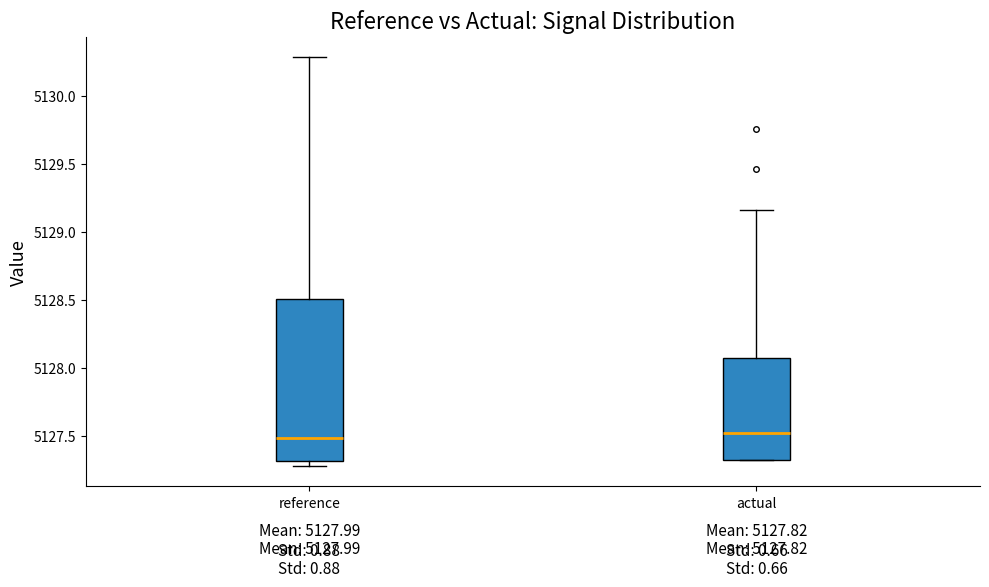

Comparing the boxes themselves (not the whiskers), which one is the tallest?

reference